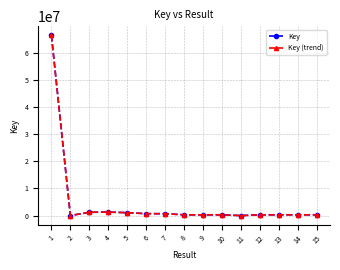

Reading left to right, list all the values displayed in this chart.

Key: 1=66452794	2=2212	3=1209398	4=1279691	5=1075850	6=699929	7=700716	8=274343	9=274961	10=286617	11=493	12=282826	13=282862	14=282797	15=282588
Key (trend): 1=66452794	2=2212	3=1209398	4=1279691	5=1075850	6=699929	7=700716	8=274343	9=274961	10=286617	11=493	12=282826	13=282862	14=282797	15=282588